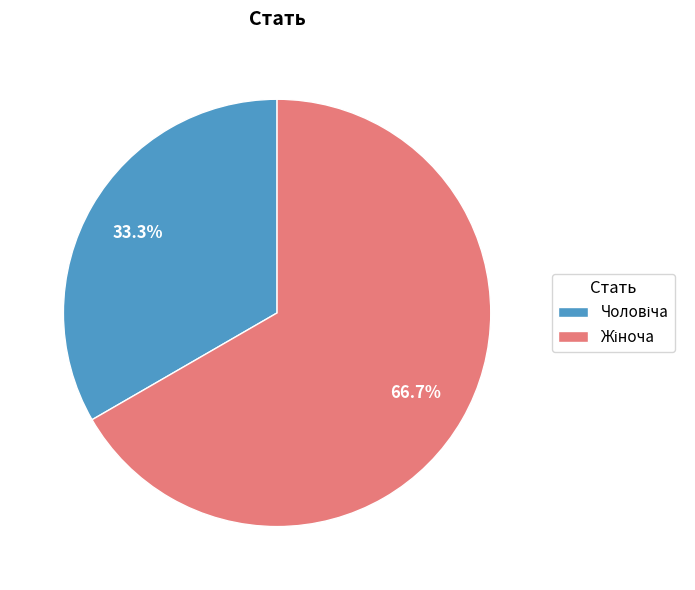

Is there any slice that represents more than half of the pie?

Yes